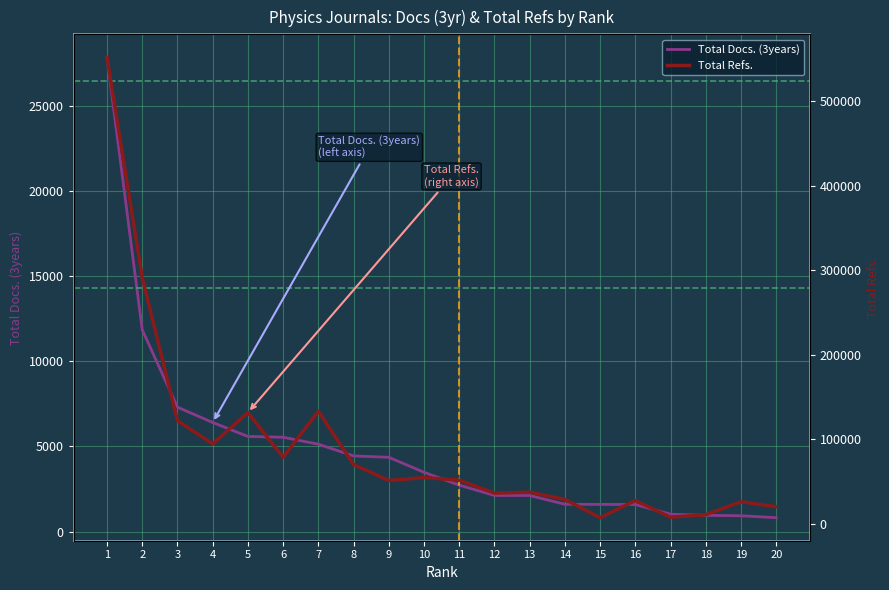

At which label is Total Docs. (3years) closest to 14336?

2